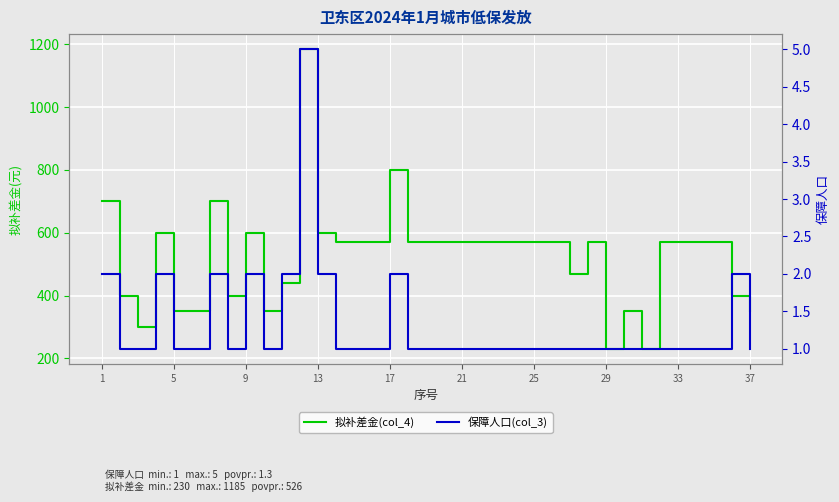

Rank the series by their average value, from lowest to highest.

保障人口(col_3), 拟补差金(col_4)